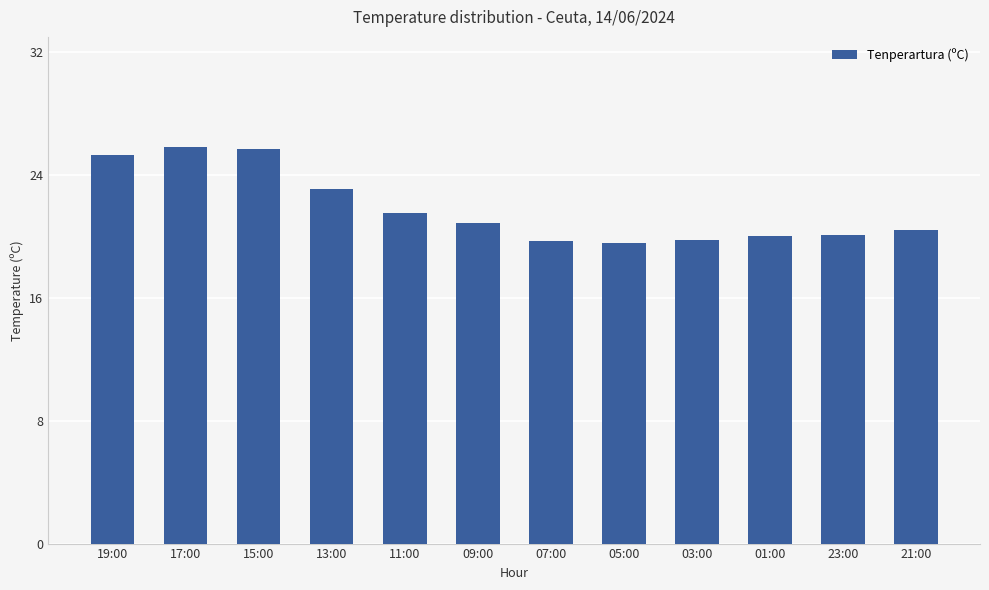

What is the greatest value displayed?

25.8